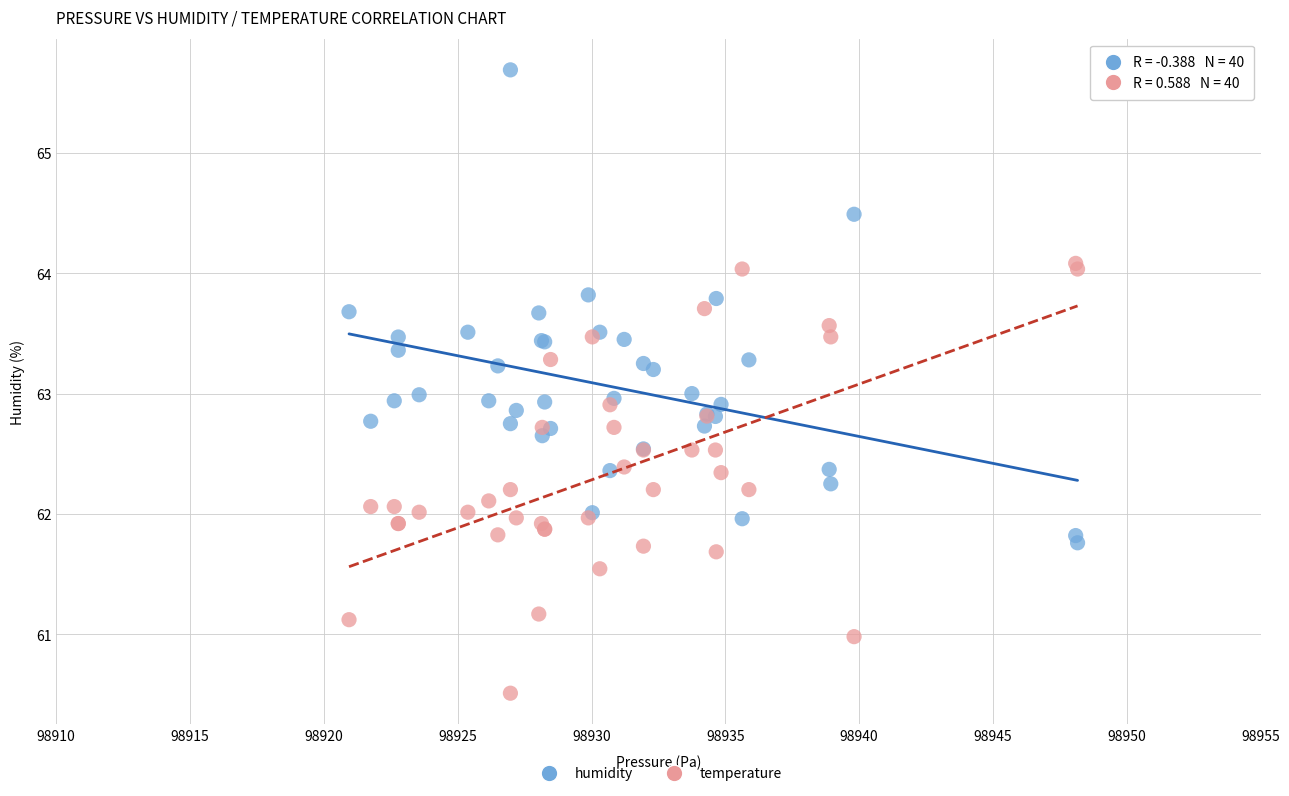

Which series reaches the maximum Y coordinate?

humidity